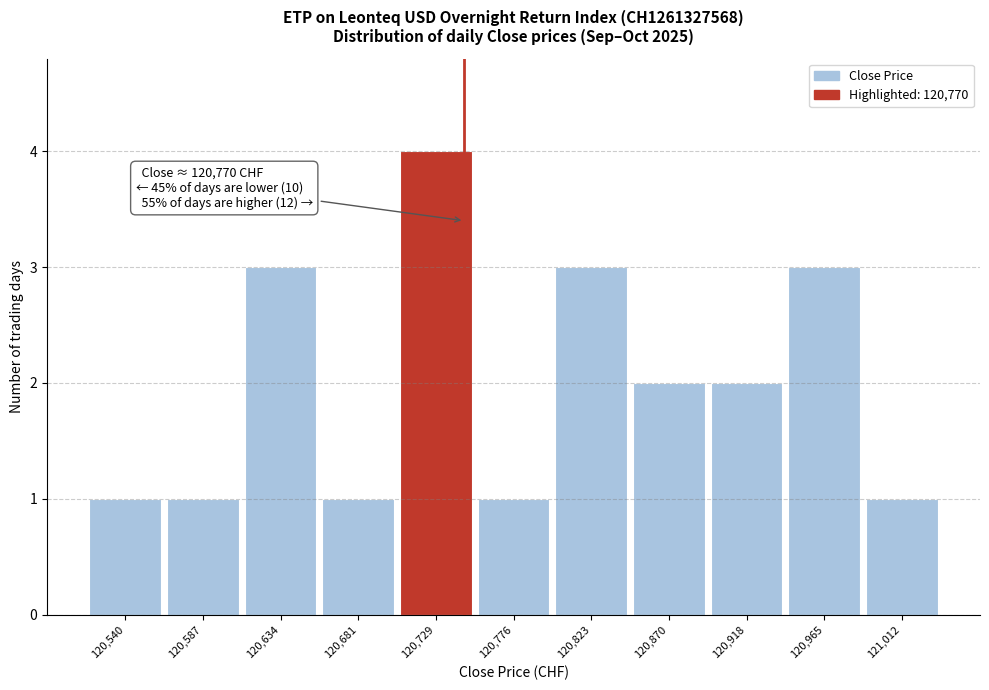

Reading left to right, list all the values displayed in this chart.

120,540=1	120,587=1	120,634=3	120,681=1	120,729=4	120,776=1	120,823=3	120,870=2	120,918=2	120,965=3	121,012=1